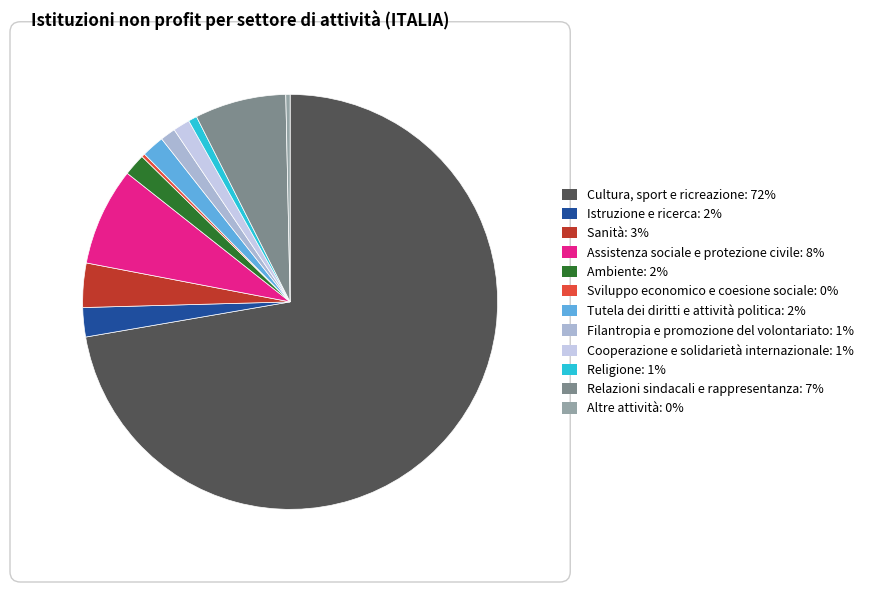

To the nearest percent, what portion does Cultura, sport e ricreazione represent?

72%